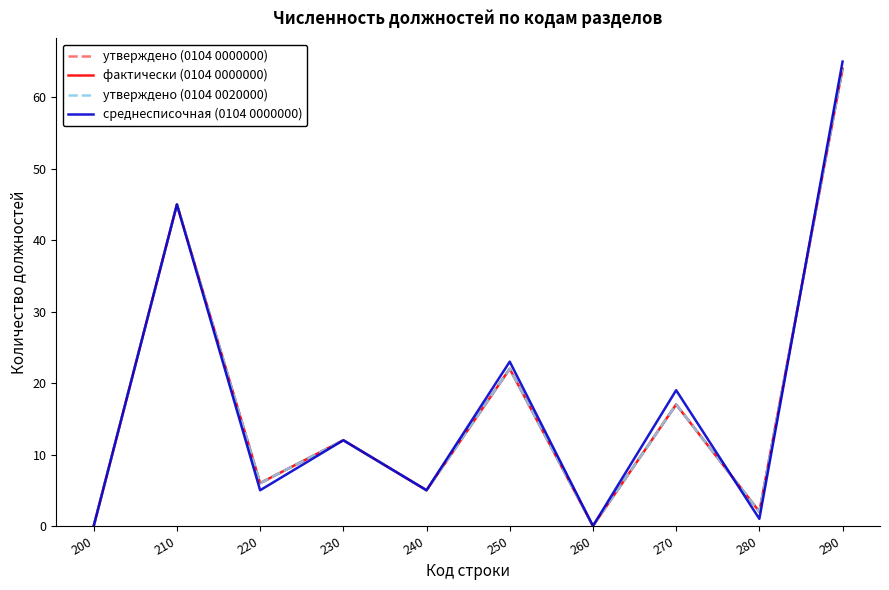

The value of утверждено (0104 0000000) at 270 is 17. True or false?

True